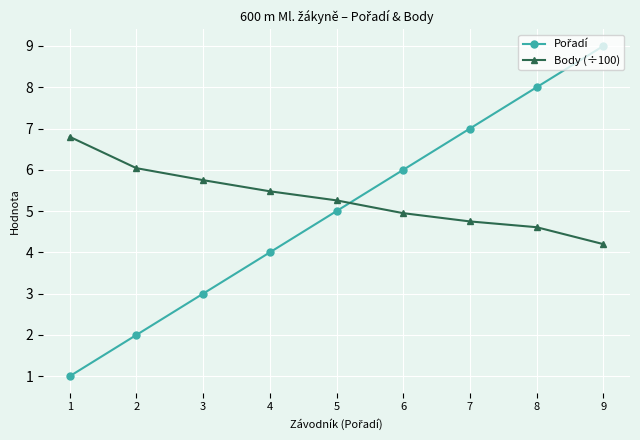

True or false: Body (÷100) has more than 1 points higher than both neighbors.

False